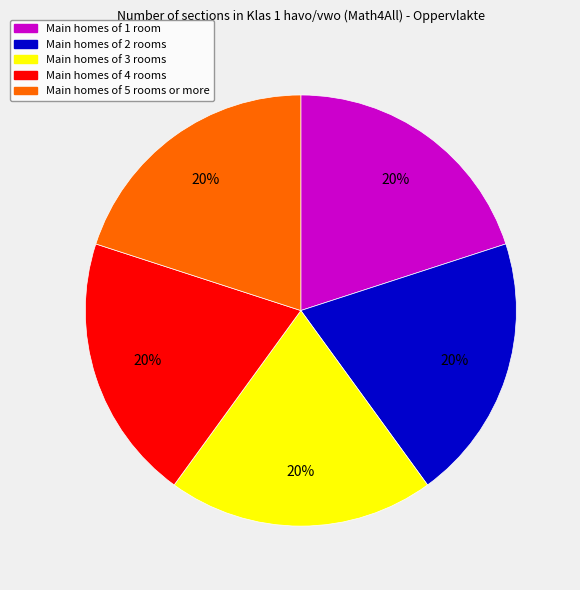

To the nearest percent, what is the average slice percentage?

20%